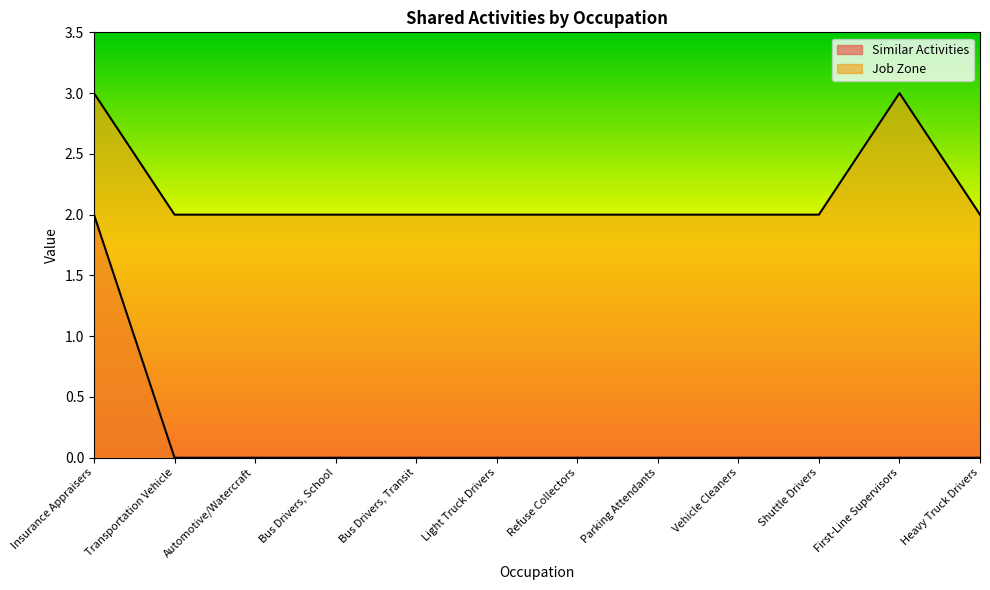

True or false: Job Zone has more than 0 points higher than both neighbors.

True